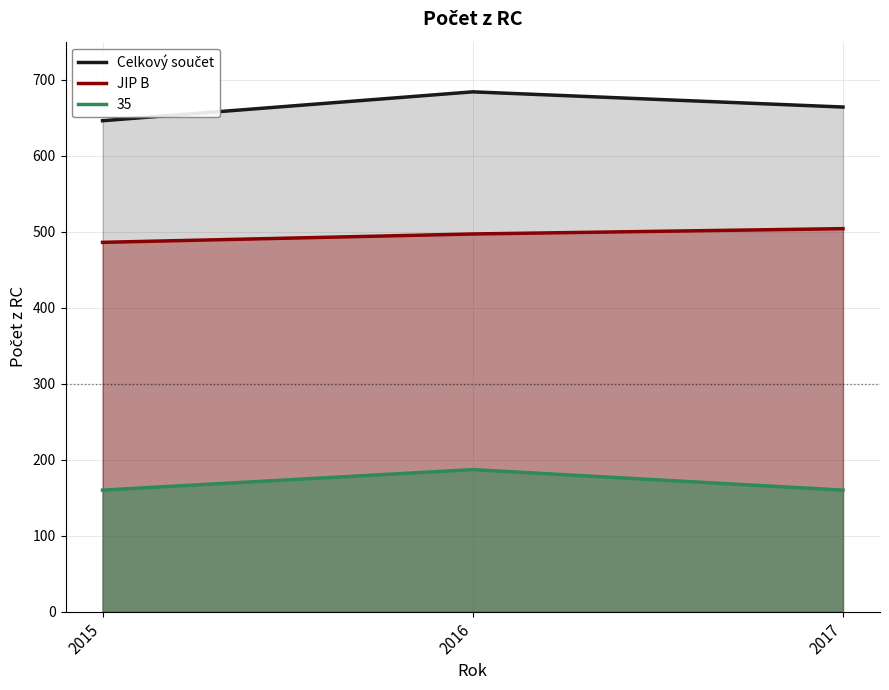

What is the difference between the Celkový součet values at 2015 and 2016?

38